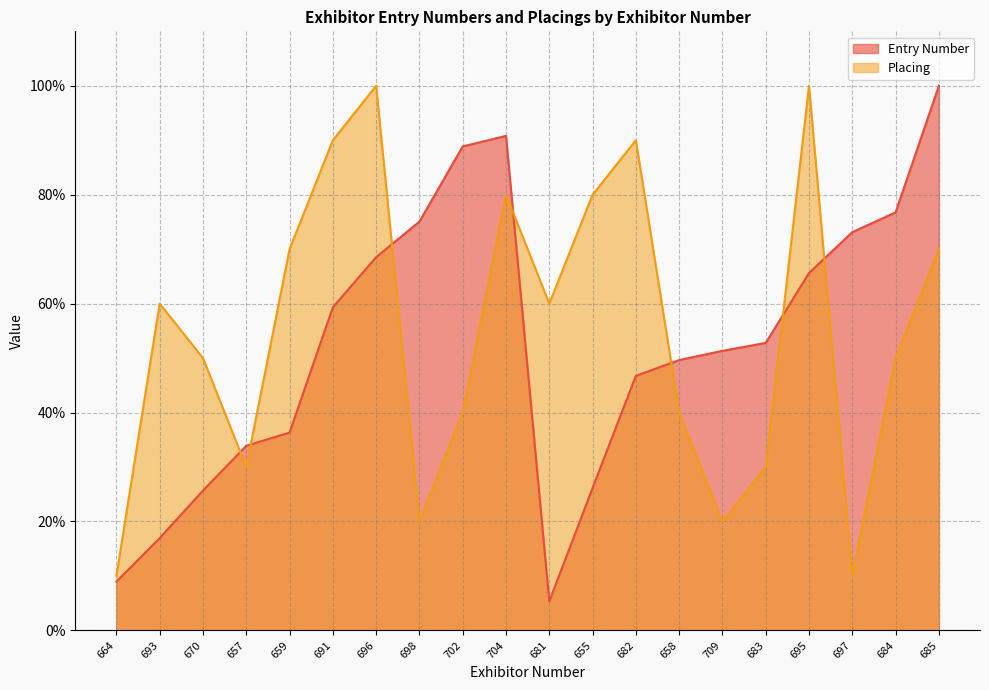

What is the smallest value displayed?

5.3